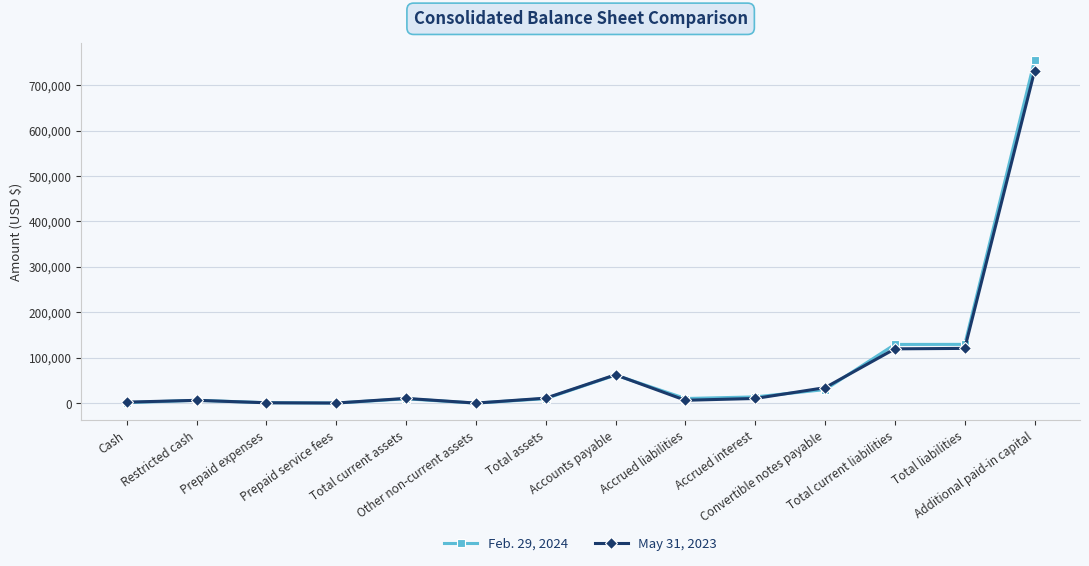

List the series in order of their peak value, highest first.

Feb. 29, 2024, May 31, 2023